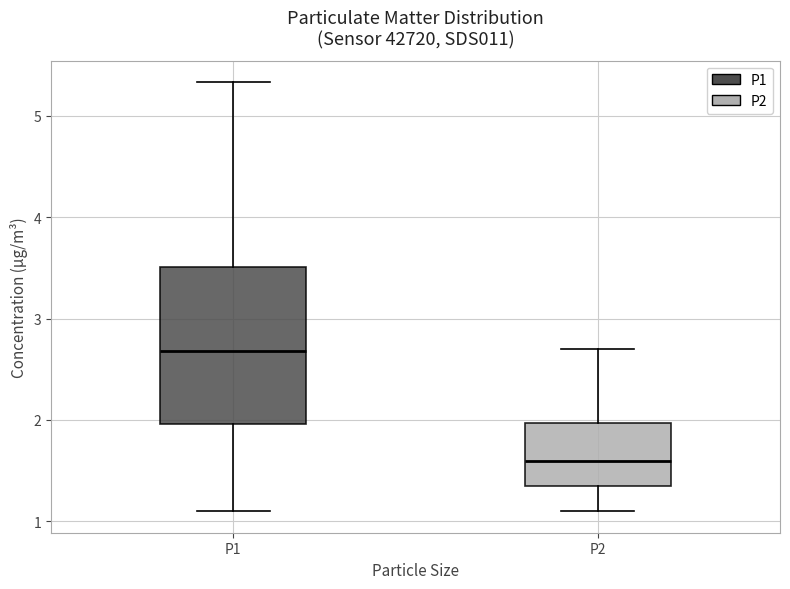

Which box has the lowest median line?

P2